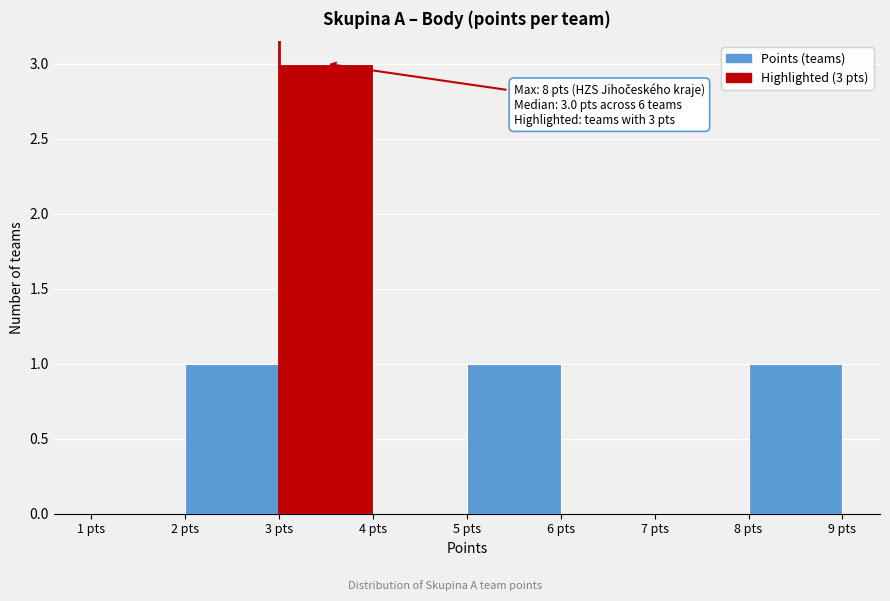

Over which range of the x-axis is the bar tallest?

3 to 4